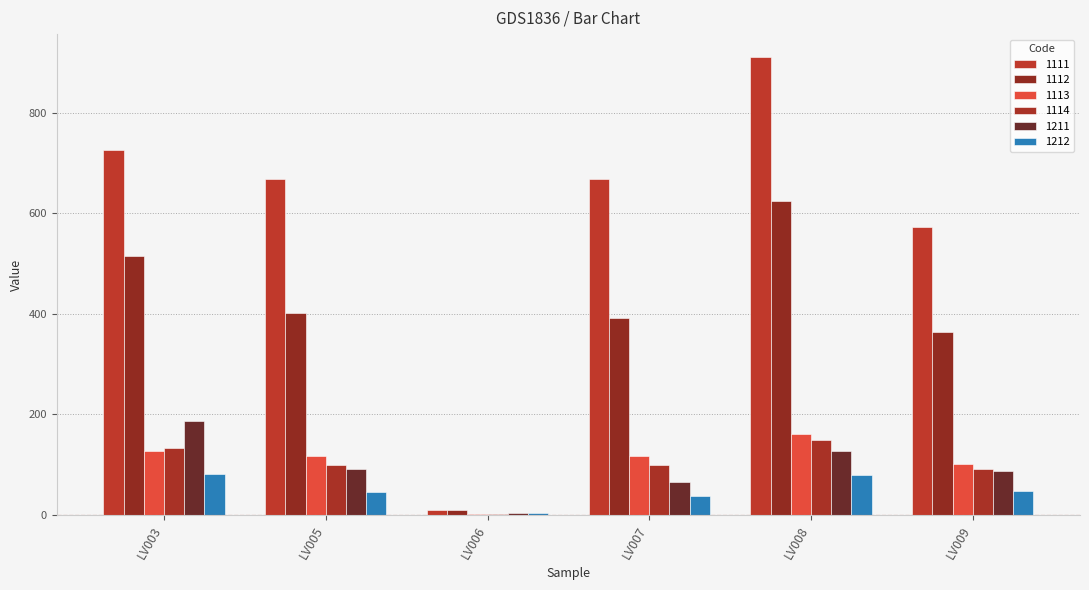

At how many categories does at least one series exceed 280?

5